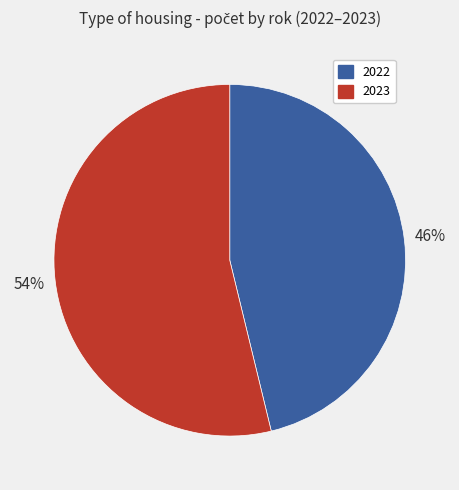

What percentage is the 2023 slice, to the nearest percent?

54%